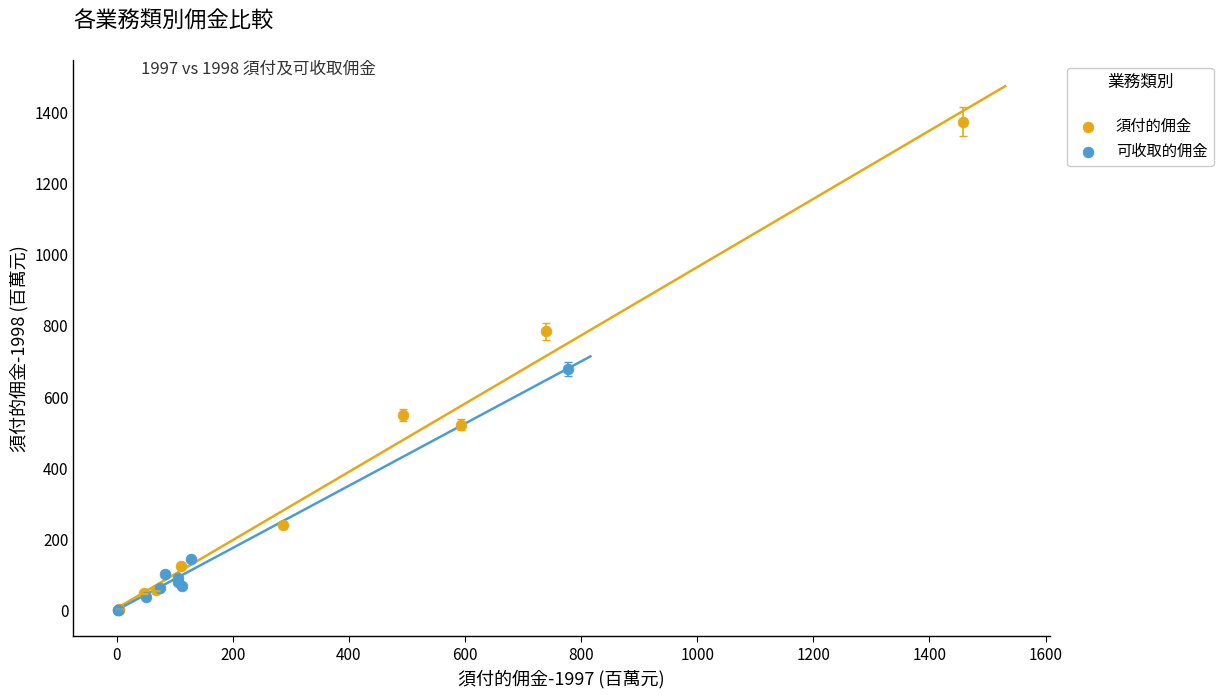

Which series has the widest spread of Y values?

須付的佣金